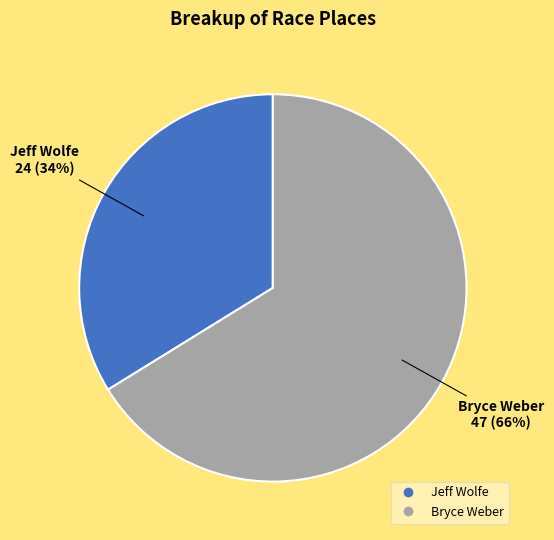

Which category has the smallest portion of the pie?

Jeff Wolfe